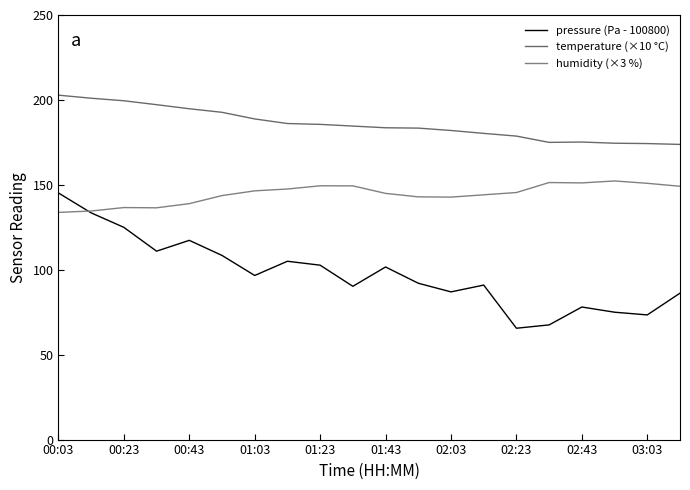

Which series has the widest spread of values?

pressure (Pa - 100800)